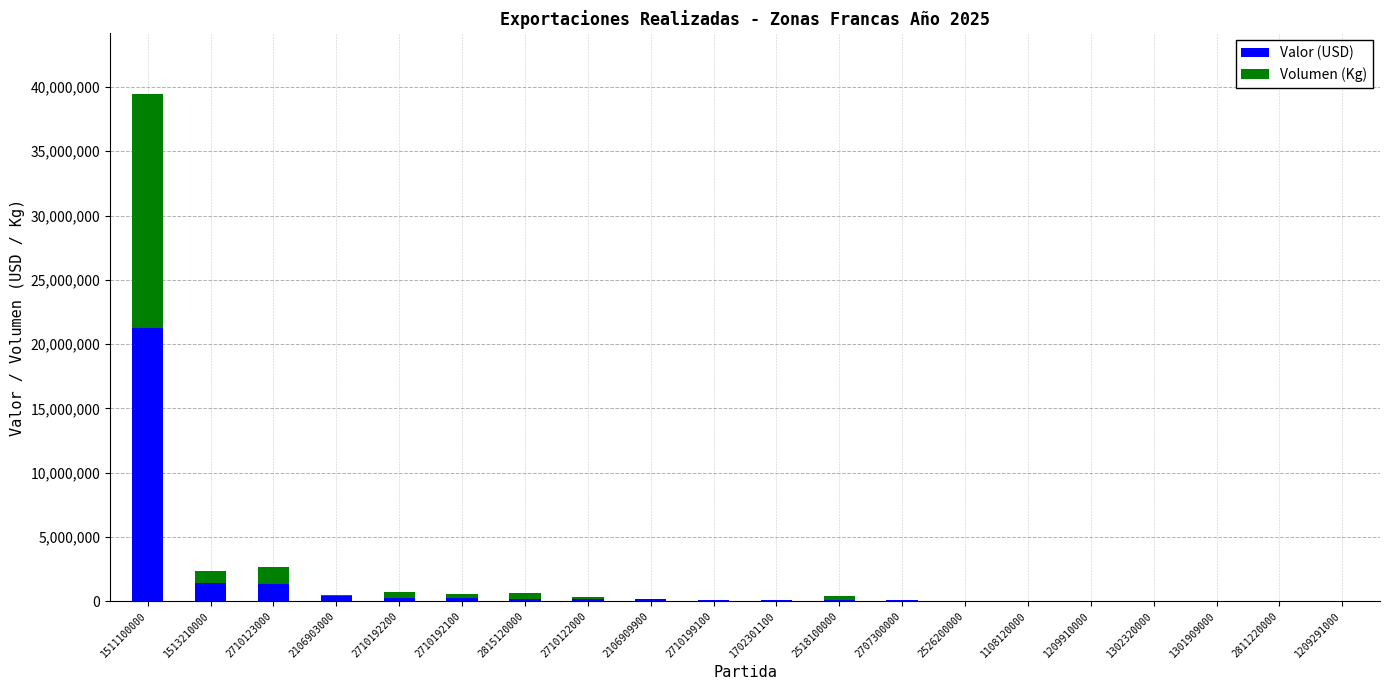

At which label does Valor (USD) reach its peak?

1511100000